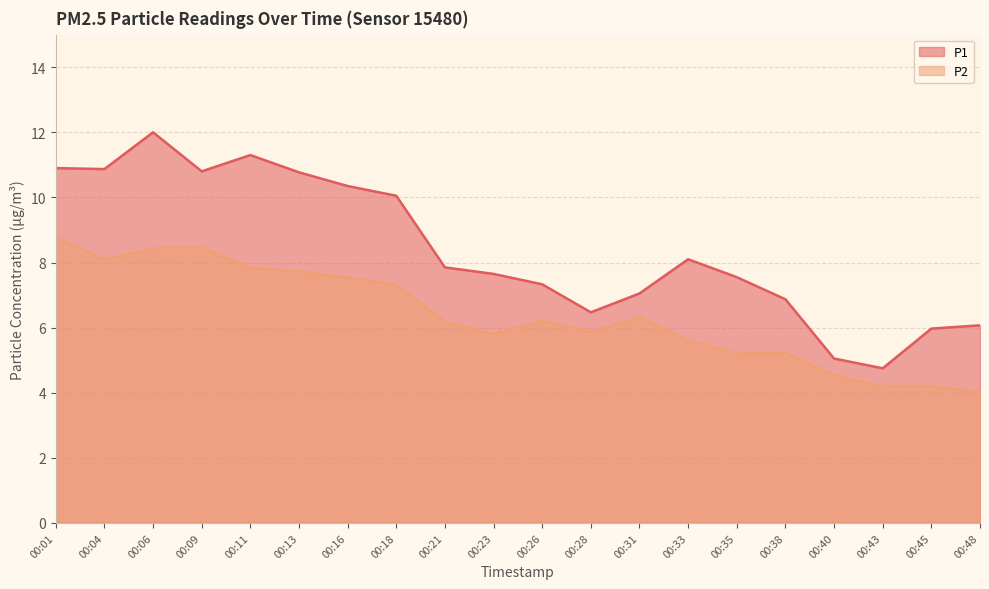

Where is P1 nearest to the value 8?

00:33